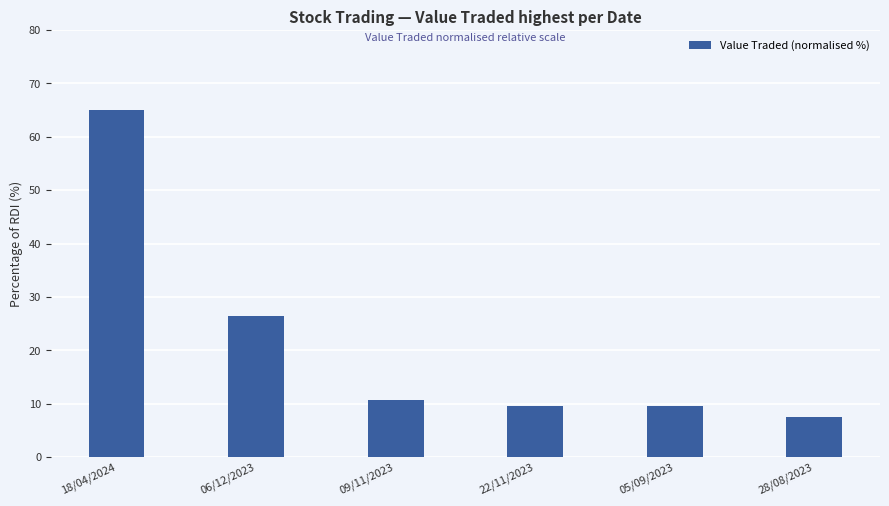

What is the difference between the values at 22/11/2023 and 28/08/2023?

2.1